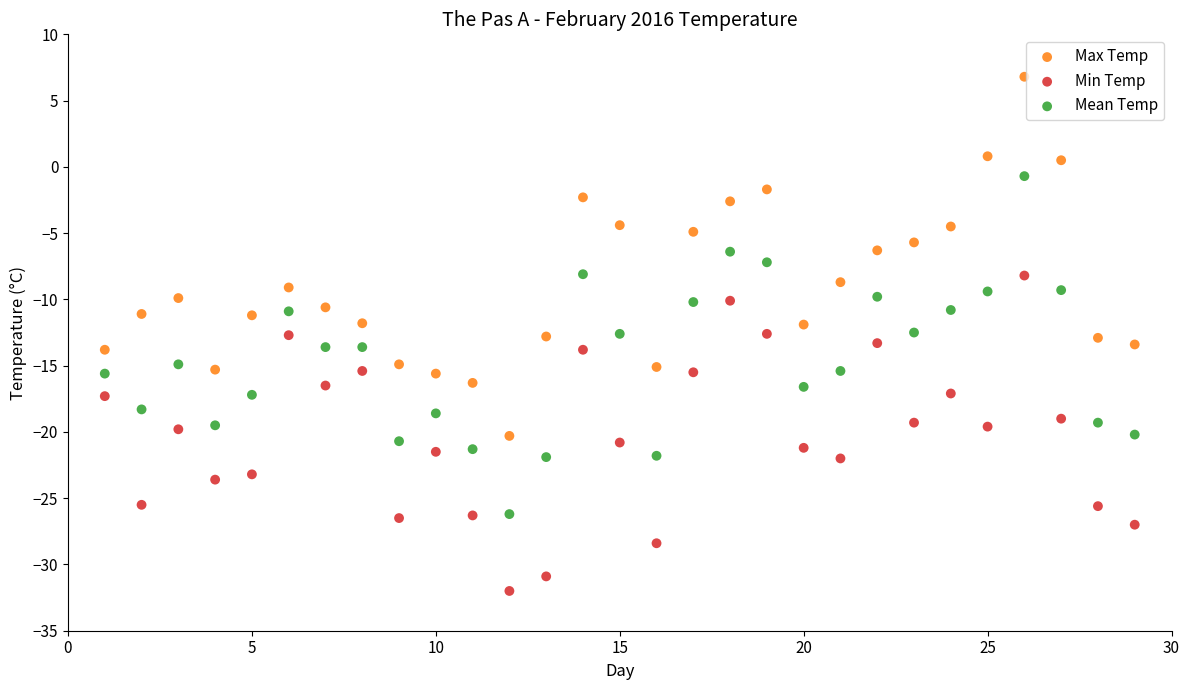

Which series contains the lowest Y value?

Min Temp